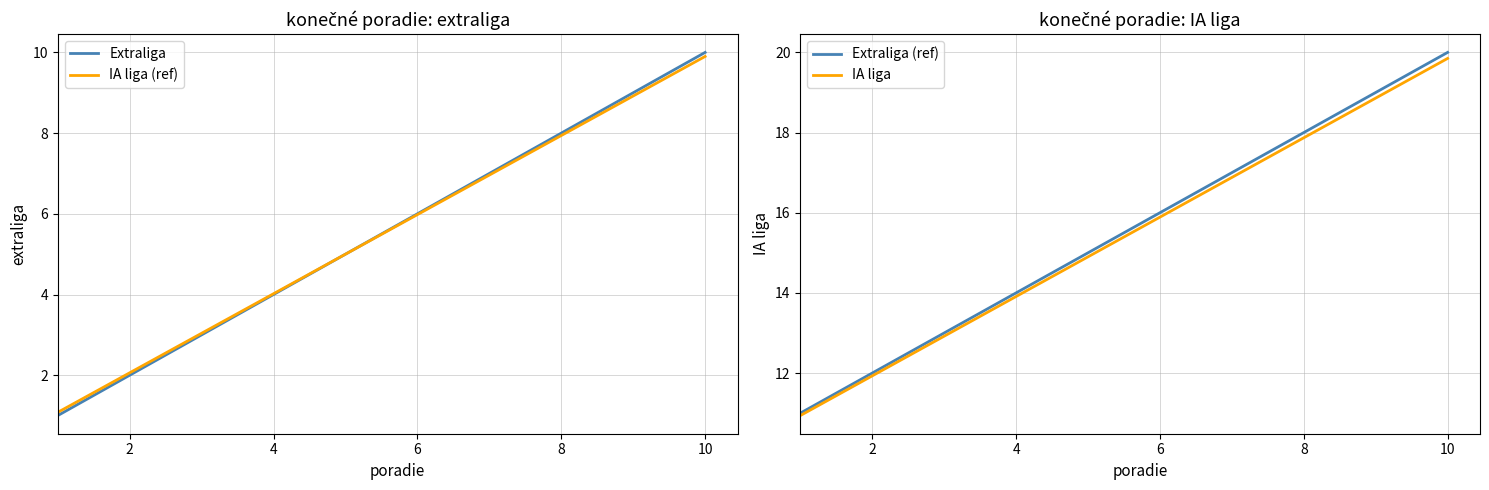

The value of Extraliga at 8 is 2.3. True or false?

False